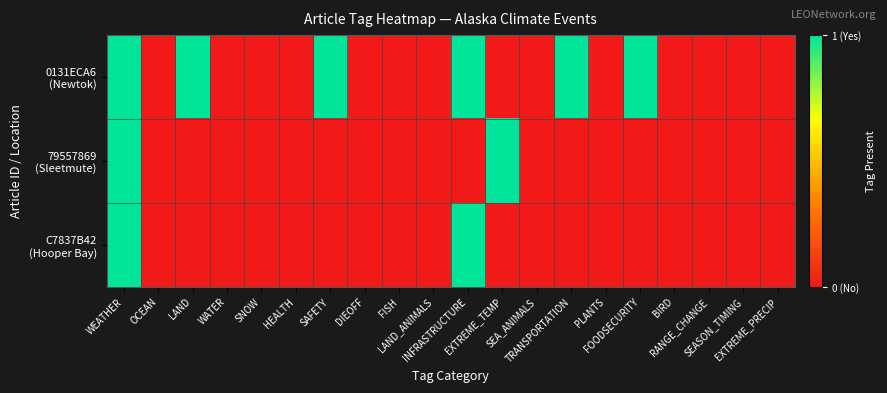

Between DIEOFF and FOODSECURITY, which series saw the biggest shift?

0131ECA6 (Newtok)